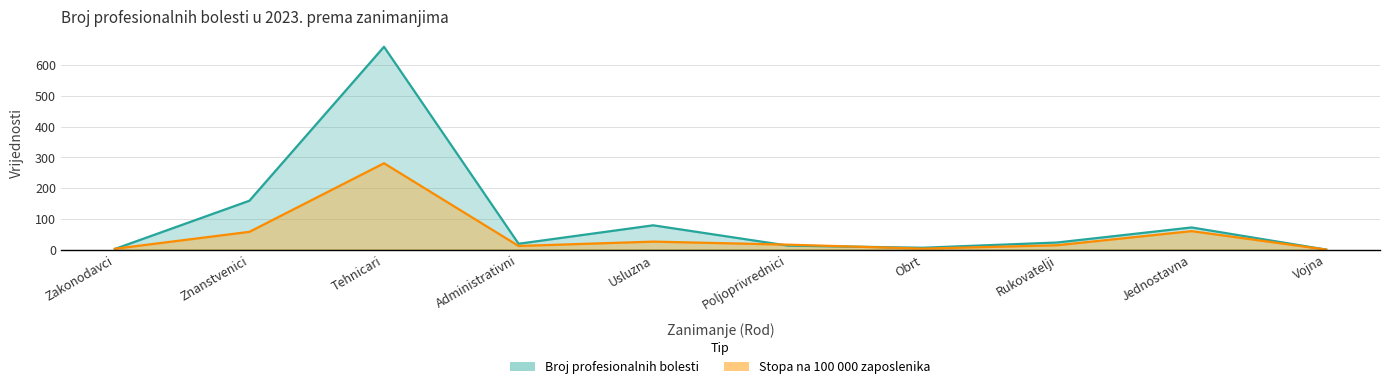

Is it true that Broj profesionalnih bolesti equals 660.0 at Tehnicari?

True